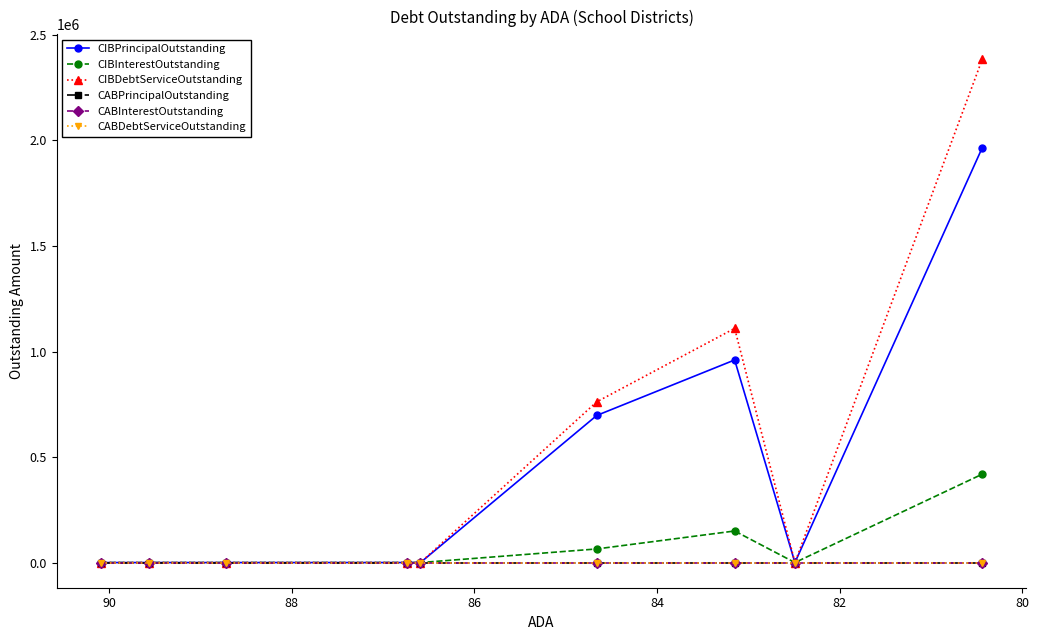

Which series has the largest total across all categories?

CIBDebtServiceOutstanding